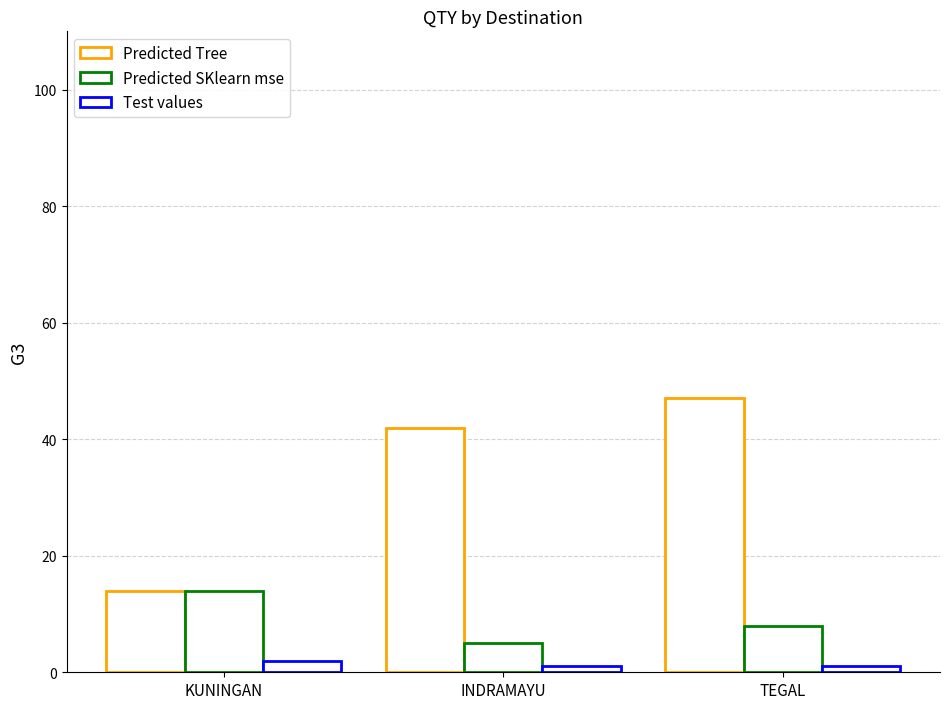

At which label does Predicted SKlearn mse reach its minimum?

INDRAMAYU